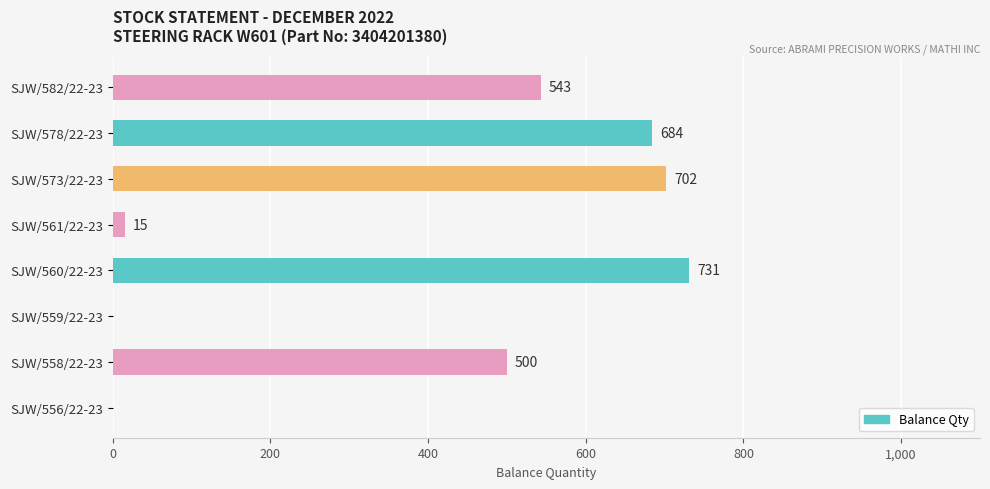

What is the change in value from SJW/558/22-23 to SJW/578/22-23?

+184